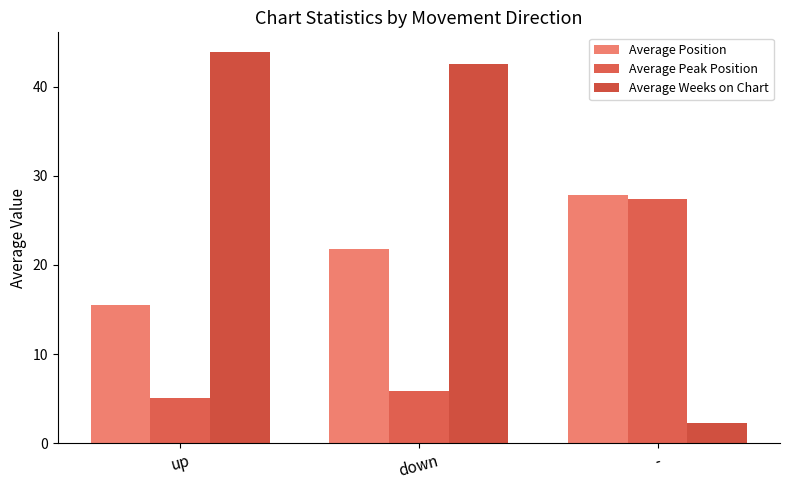

Where does the Average Weeks on Chart series first go above 42?

up